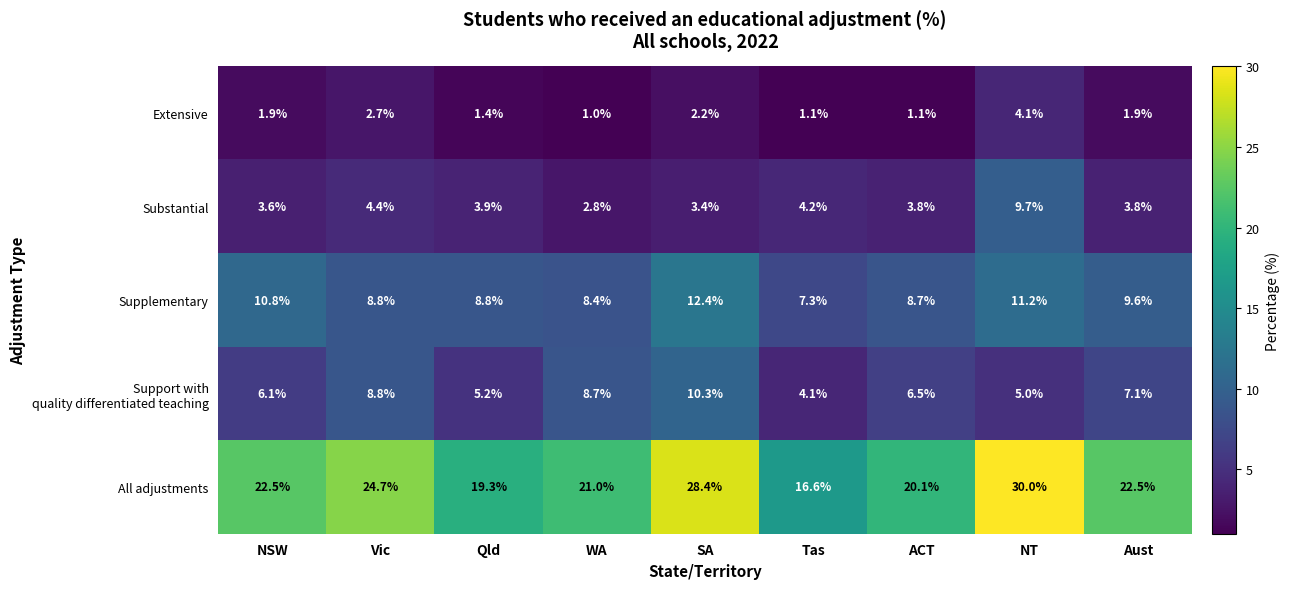

How many distinct data groups are displayed?

5